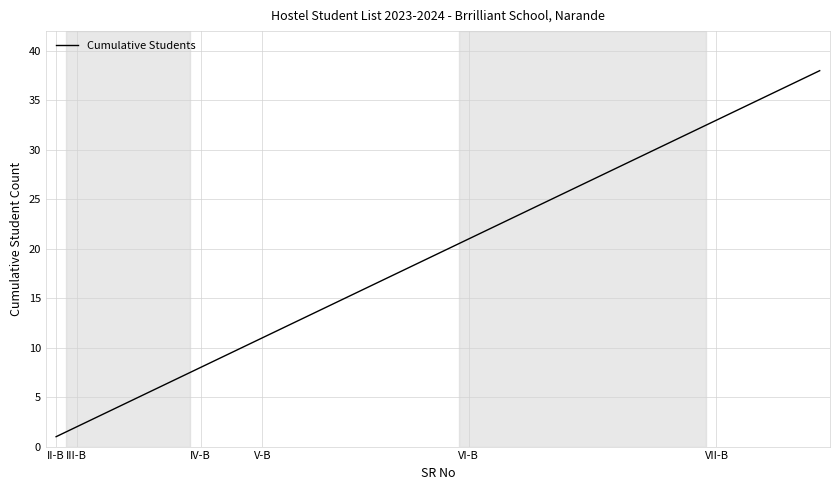

What is the greatest value displayed?

38